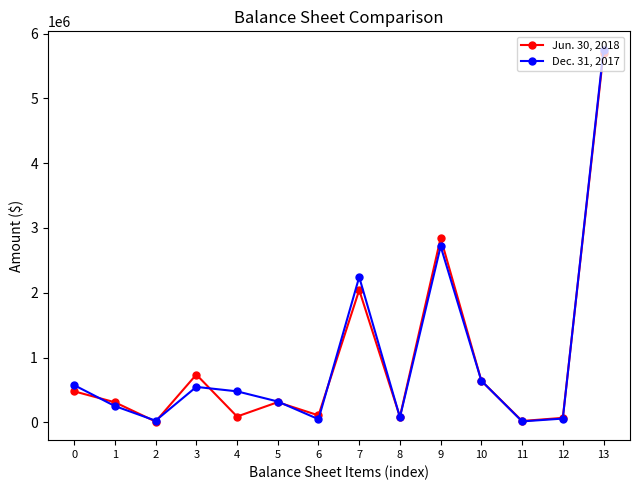

What is the difference between the maximum and minimum values in the Jun. 30, 2018 series?

5690396